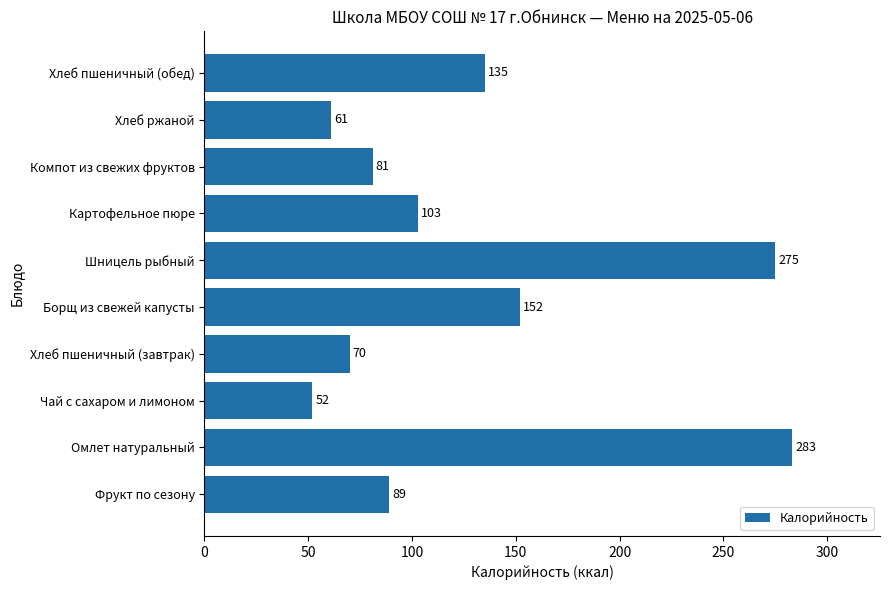

The value at Картофельное пюре is 48. True or false?

False